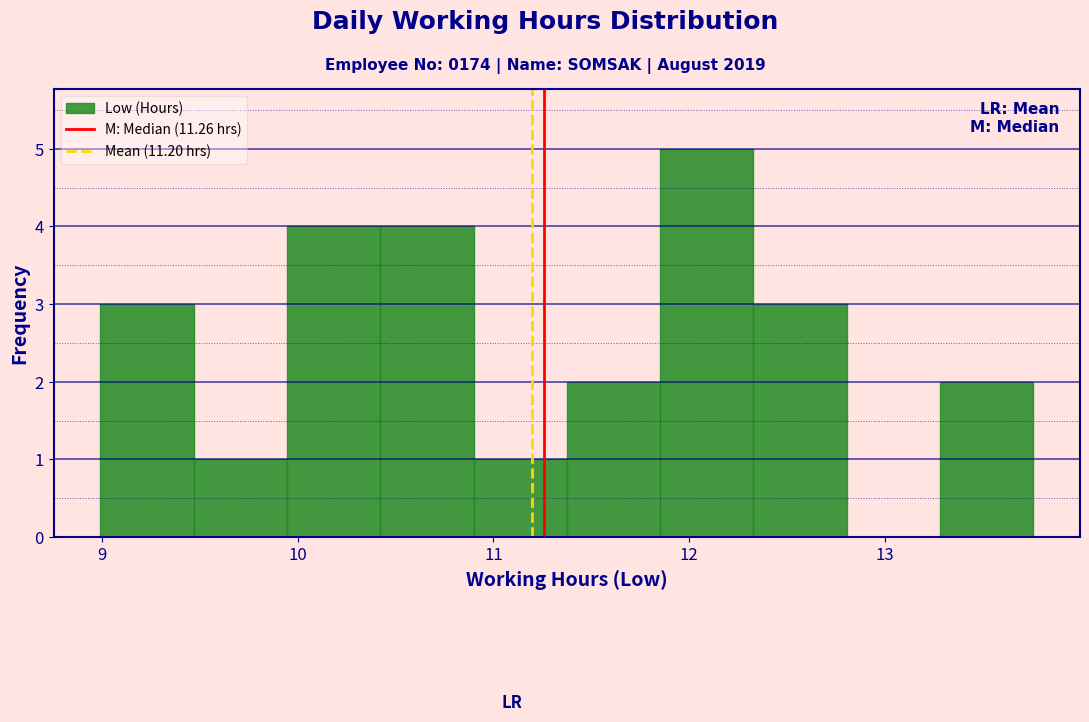

How tall is the bar that spans 13.3 to 13.8 on the x-axis? Neither the bar edges nor the heights are printed on the chart, so give them approximately, as read against the axes.

2